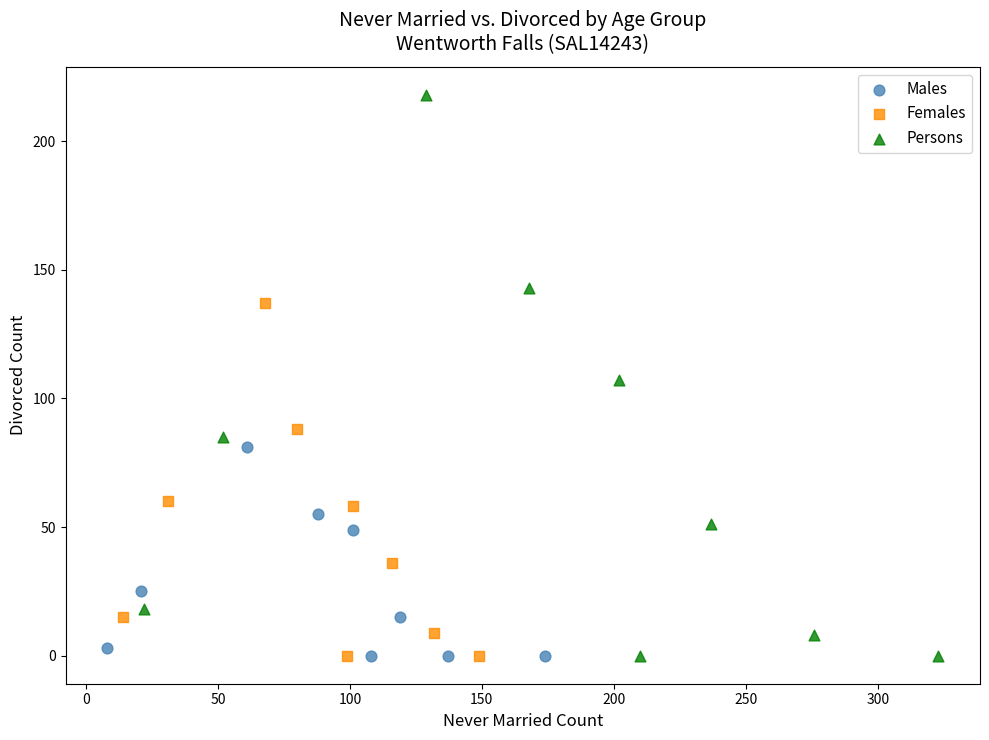

Which series has the largest Y range (max minus min)?

Persons